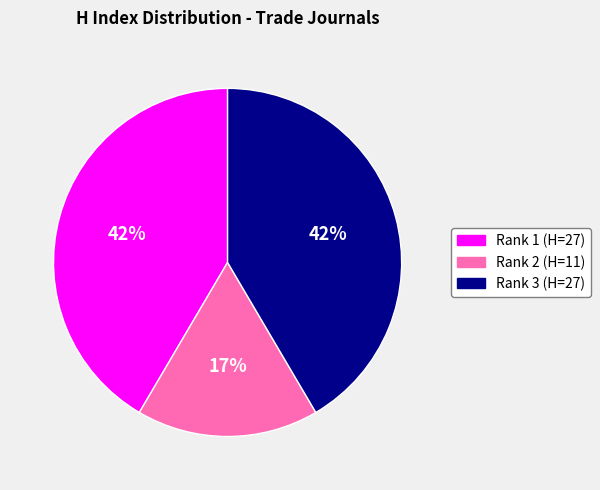

Is there any slice that represents more than half of the pie?

No